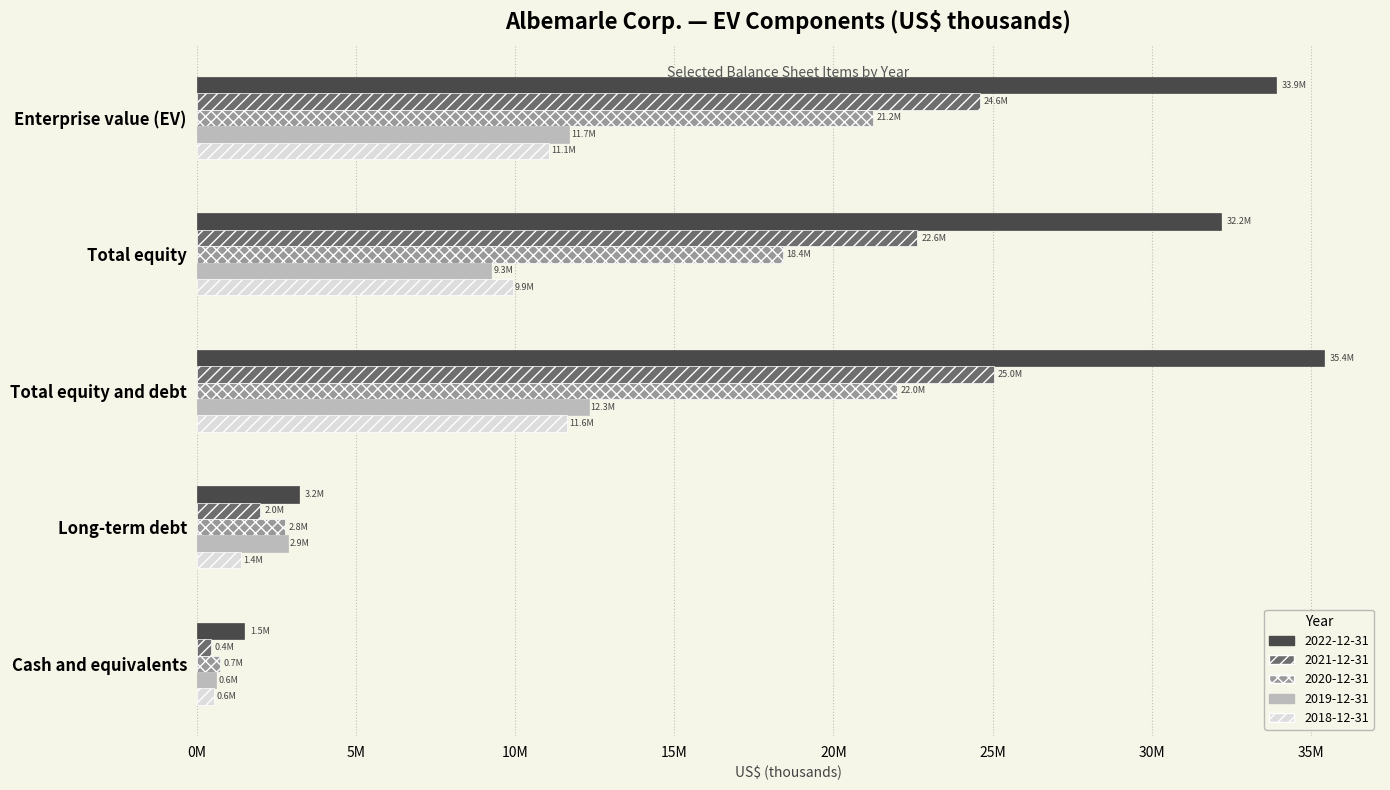

At which category is the sum across all series the highest?

Total equity and debt